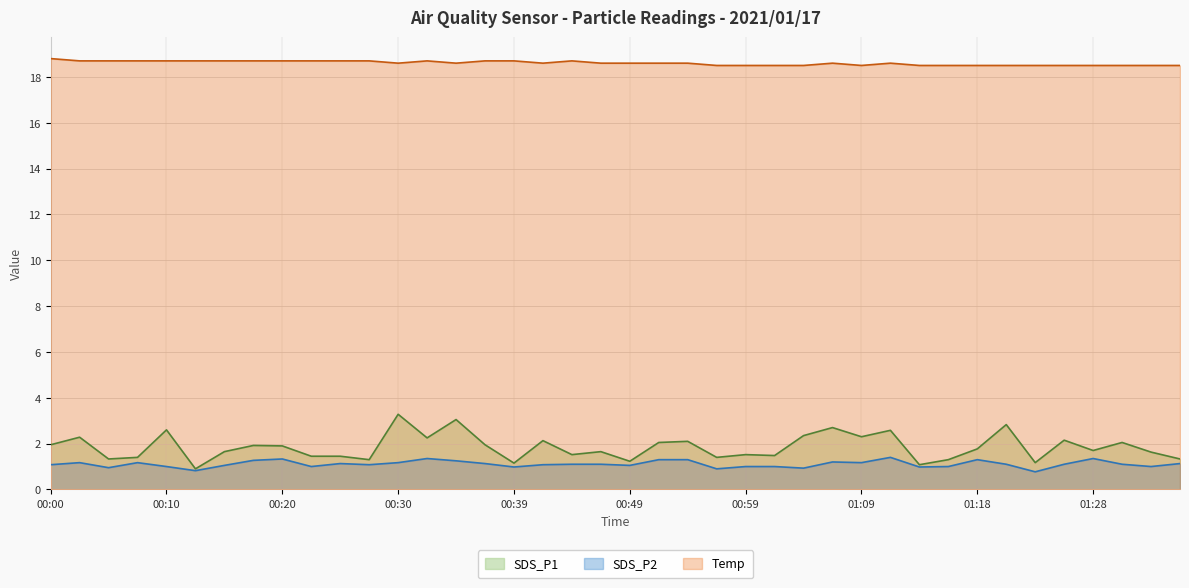

True or false: SDS_P1 and SDS_P2 intersect in this chart.

False